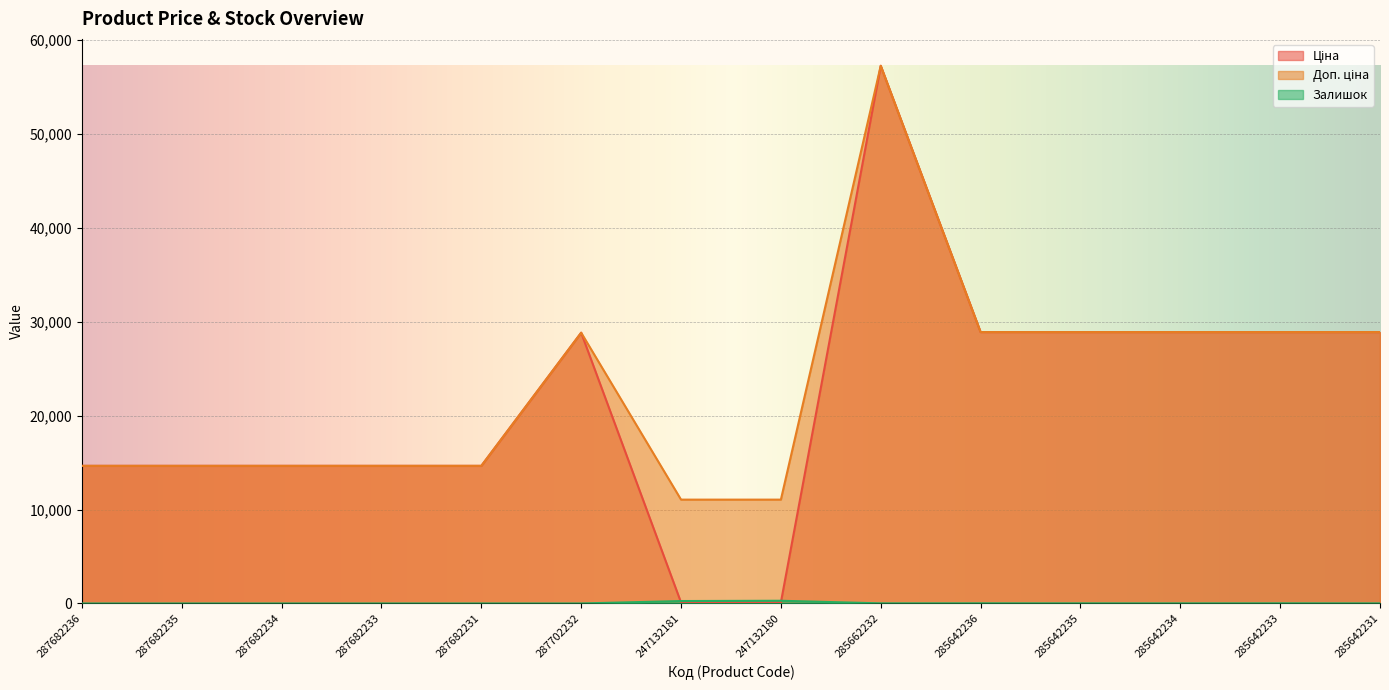

At which category does Доп. ціна reach its first local peak?

287702232